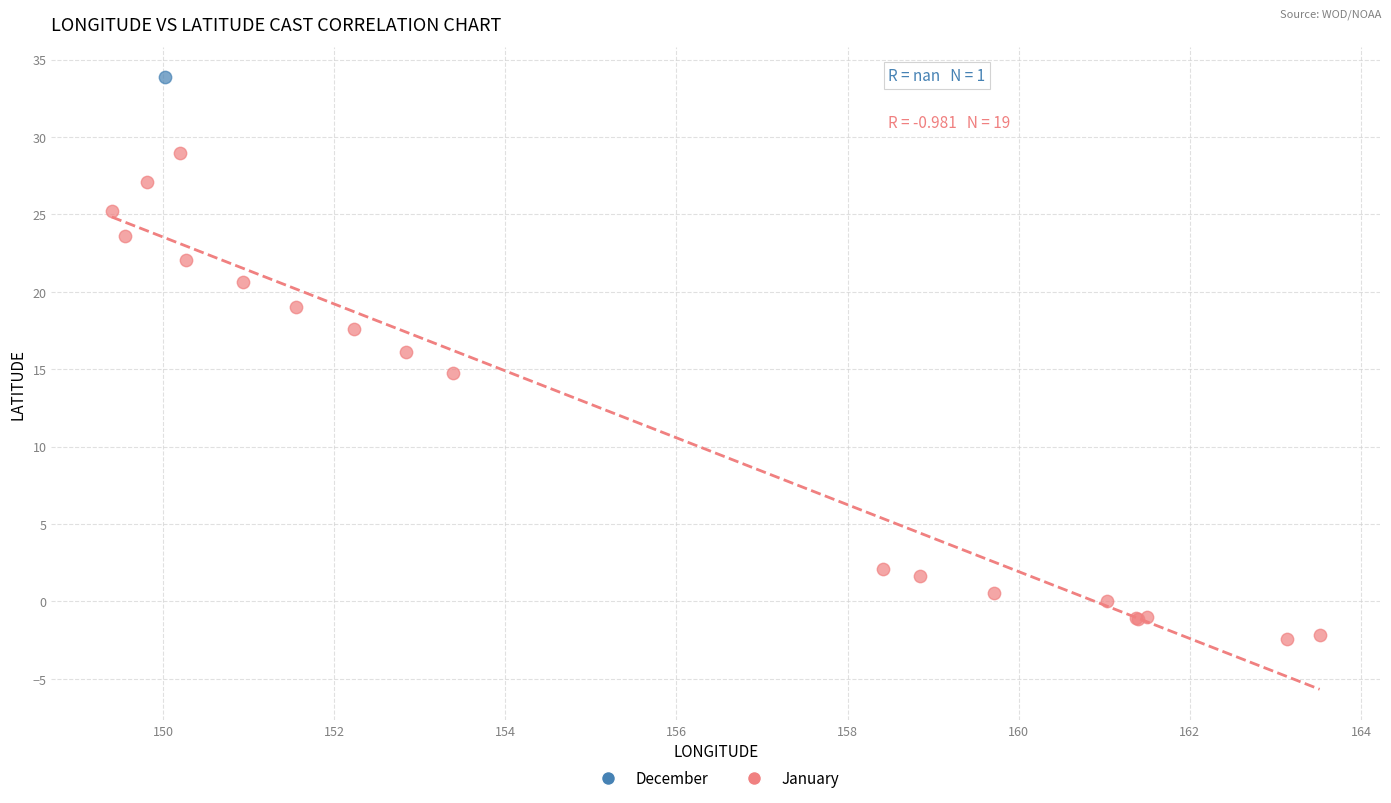

What are all the series names shown in the legend?

December, January